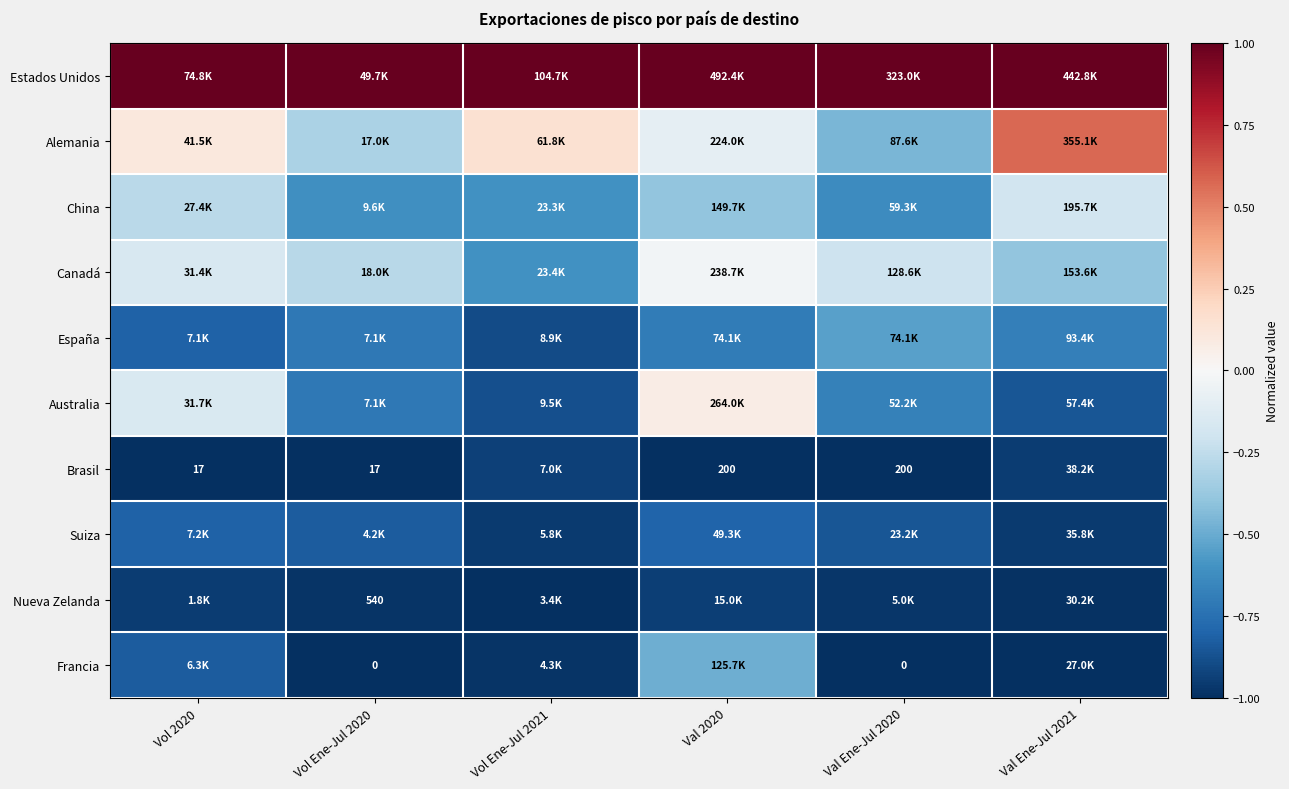

Which category has the lowest value in the Francia series?

Vol Ene-Jul 2020